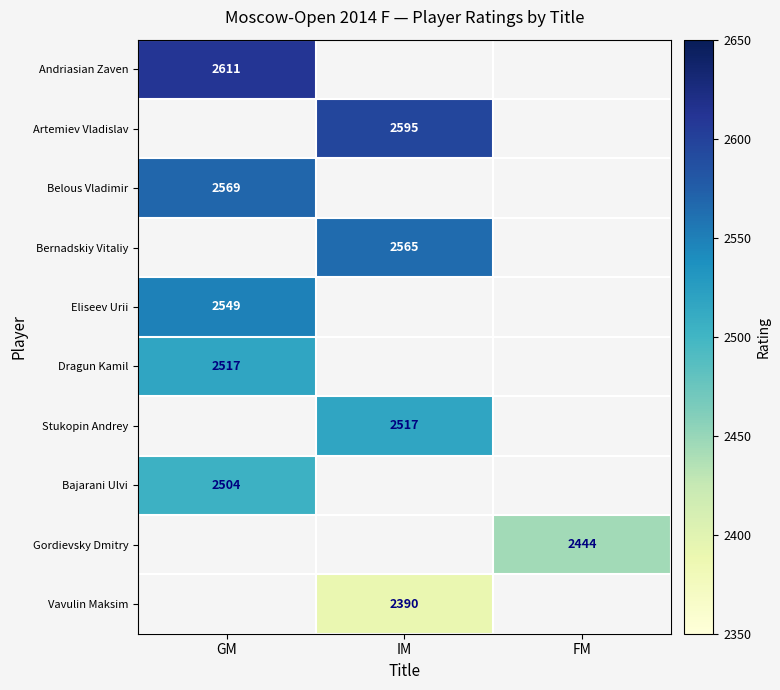

Between FM and IM, which is larger?

IM